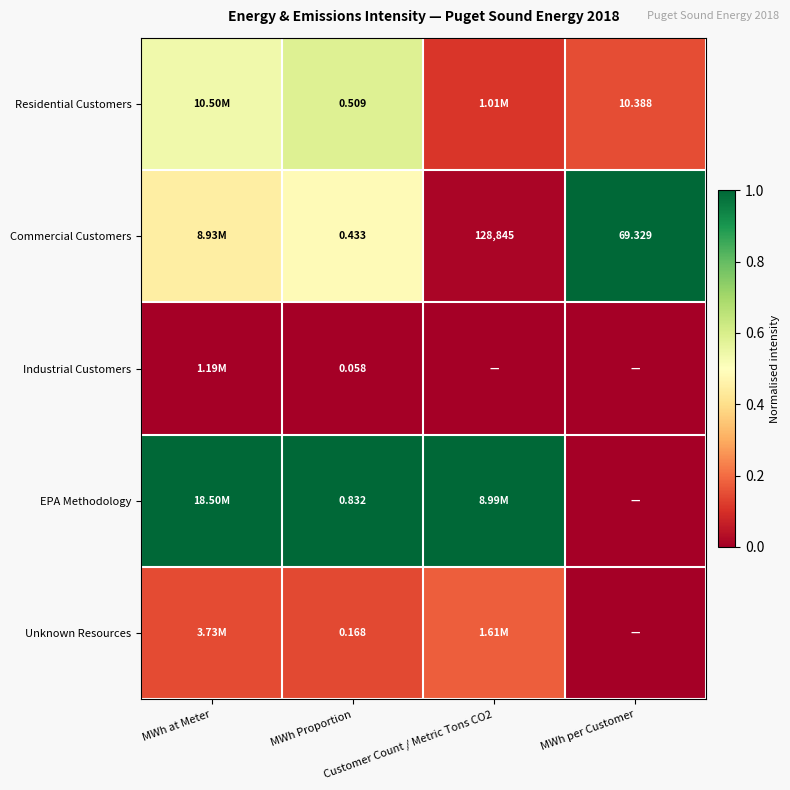

Count the number of categories in the chart.

4